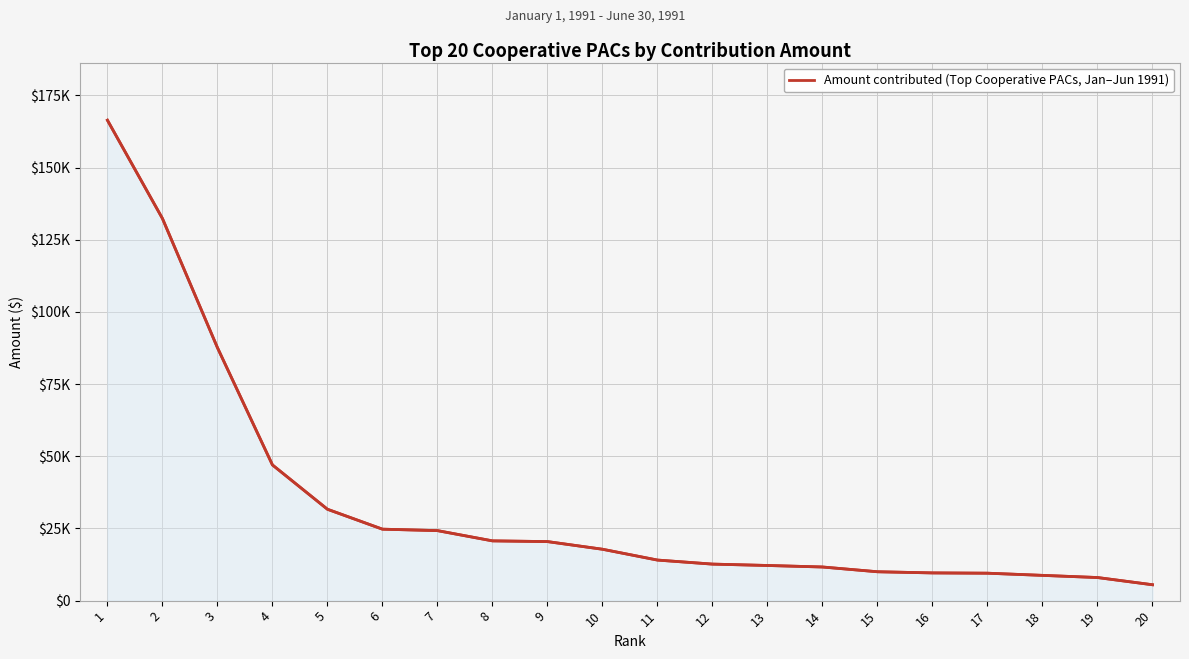

The chart shows a value of 49971 at 5. True or false?

False